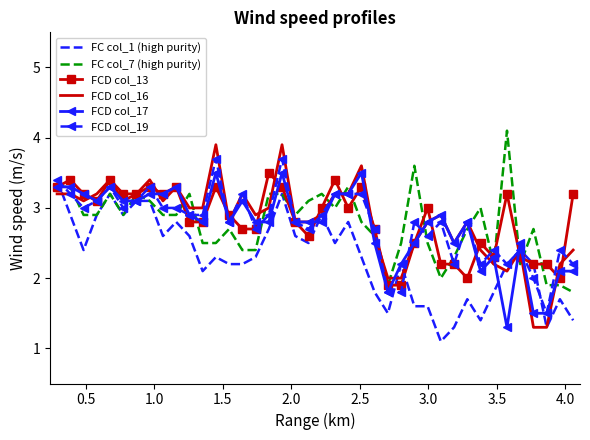

What is the lowest value of the FCD col_13 series?

1.9